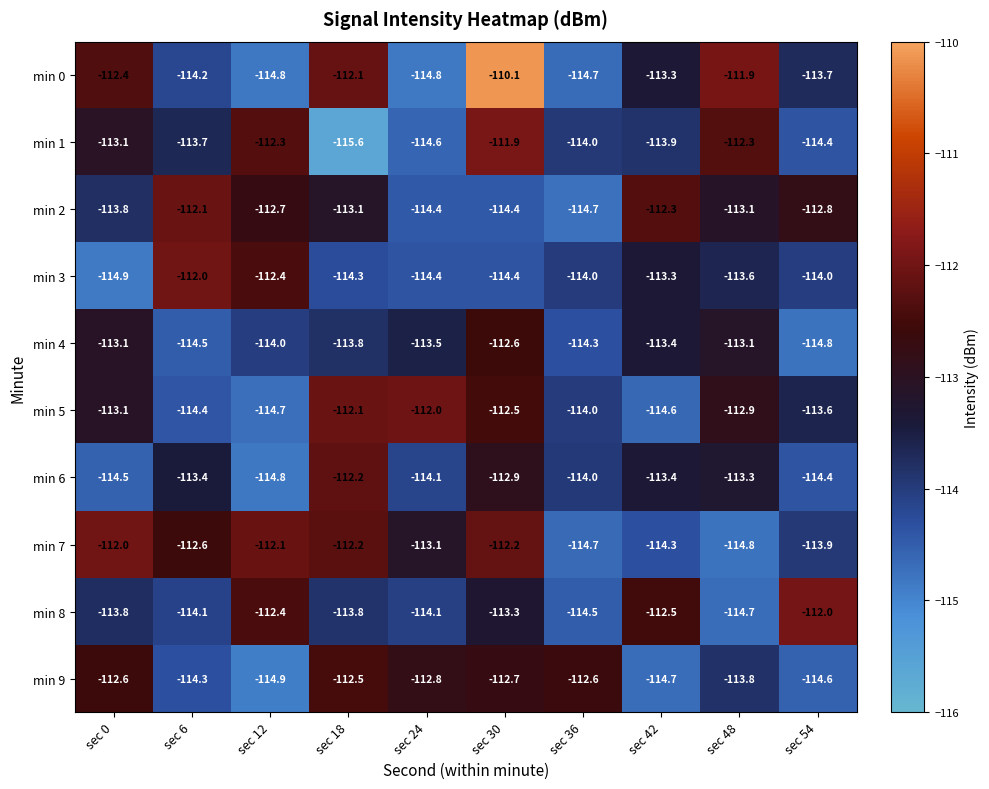

Count the number of data series in this chart.

10